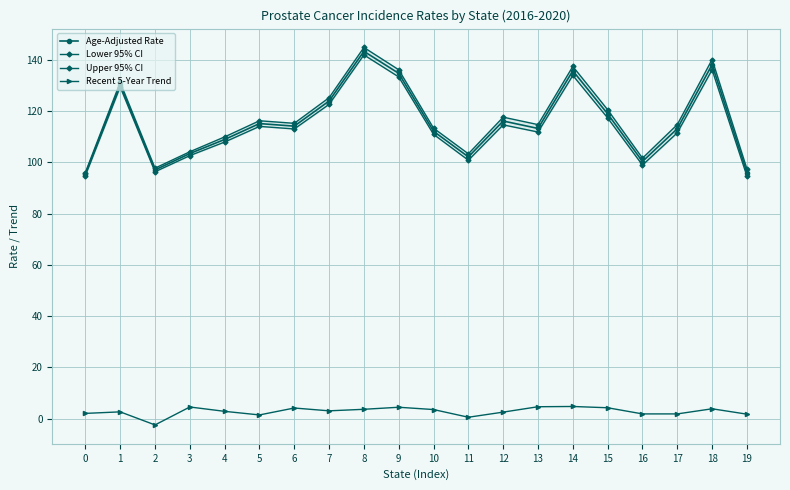

What is the difference between the maximum and minimum values in the Age-Adjusted Rate series?

47.9